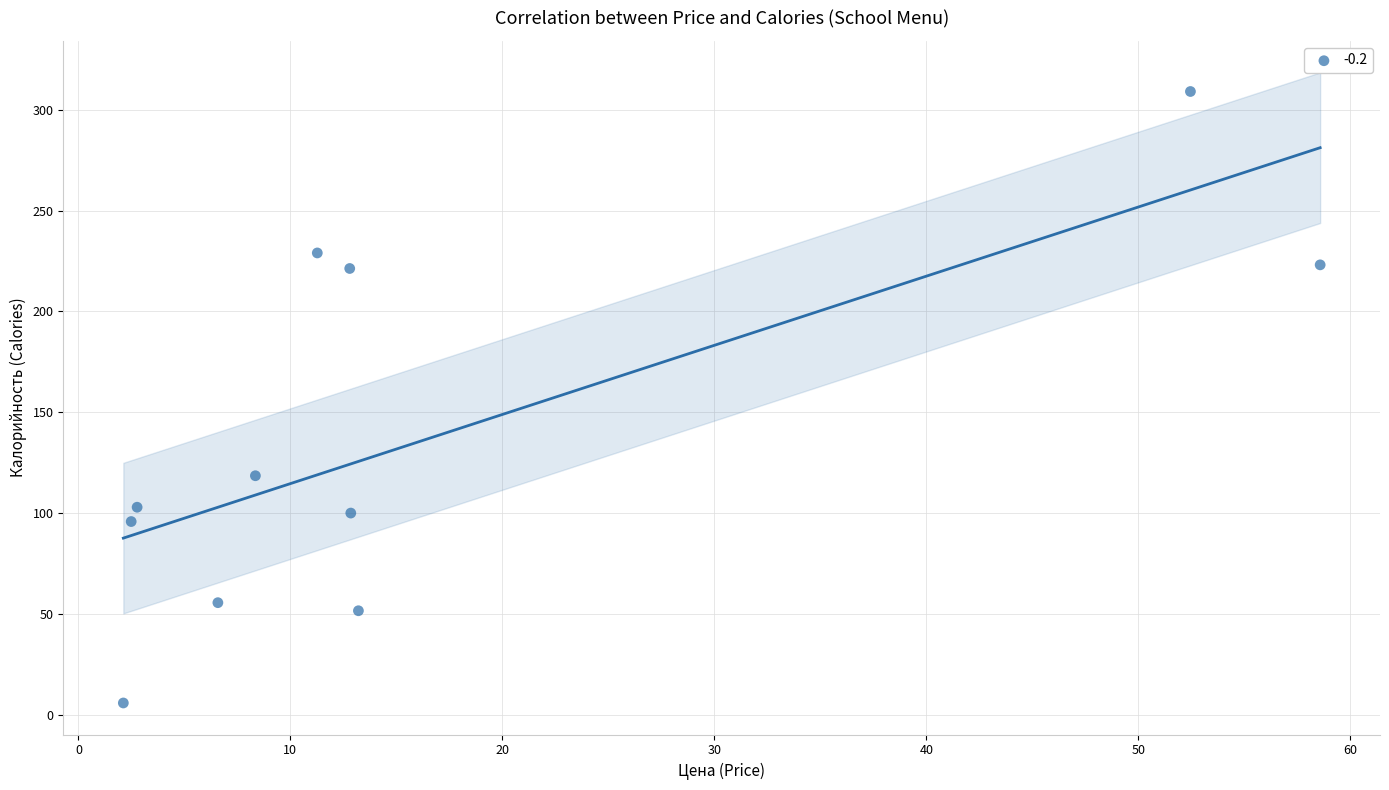

What is the average Y value?

137.6